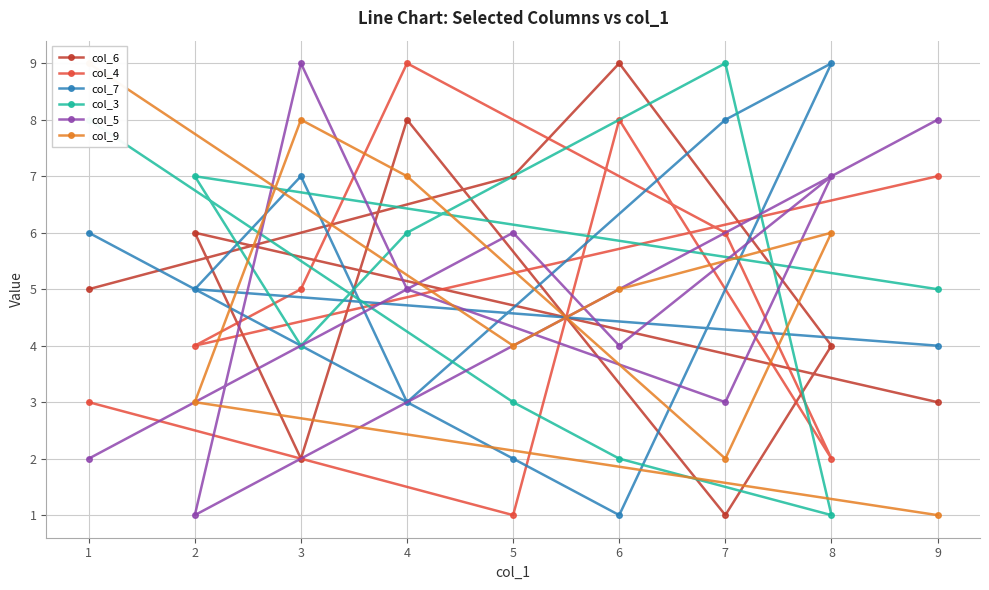

Is the value of col_5 at 5 greater than the value of col_3 at 3?

Yes